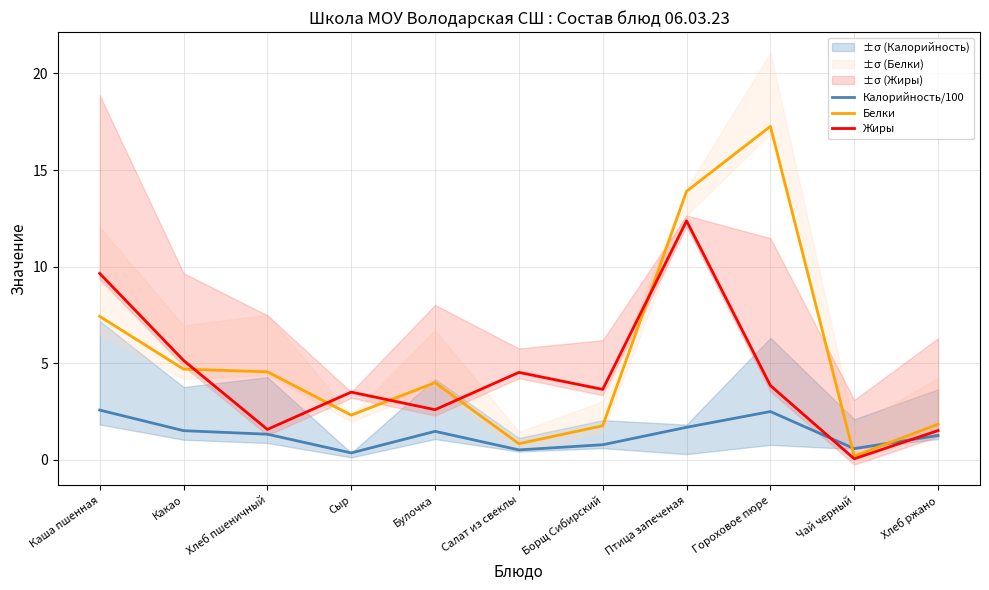

How many lines are shown in the chart?

3